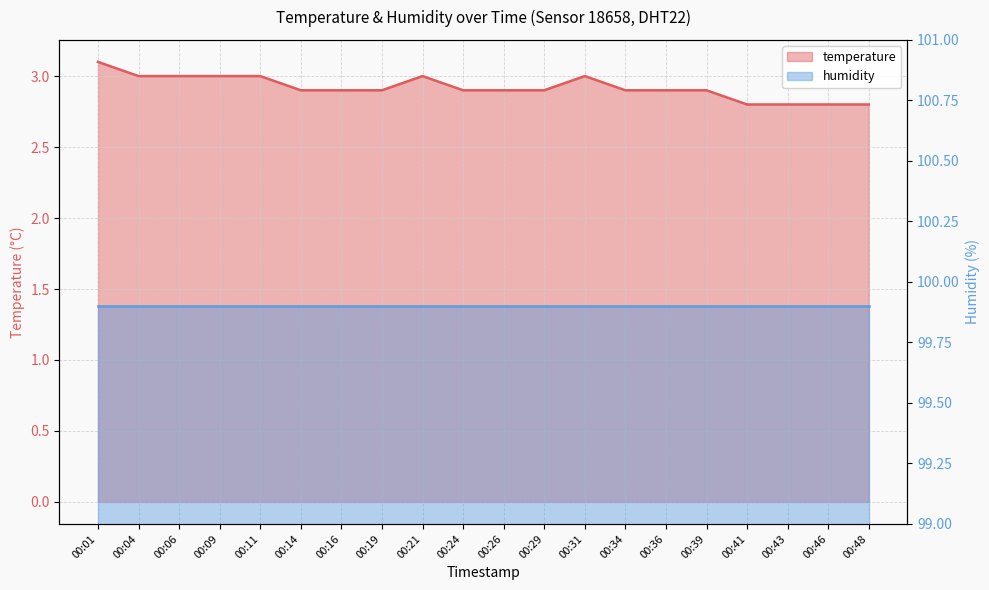

True or false: there are more than 0 points higher than both neighbors.

True